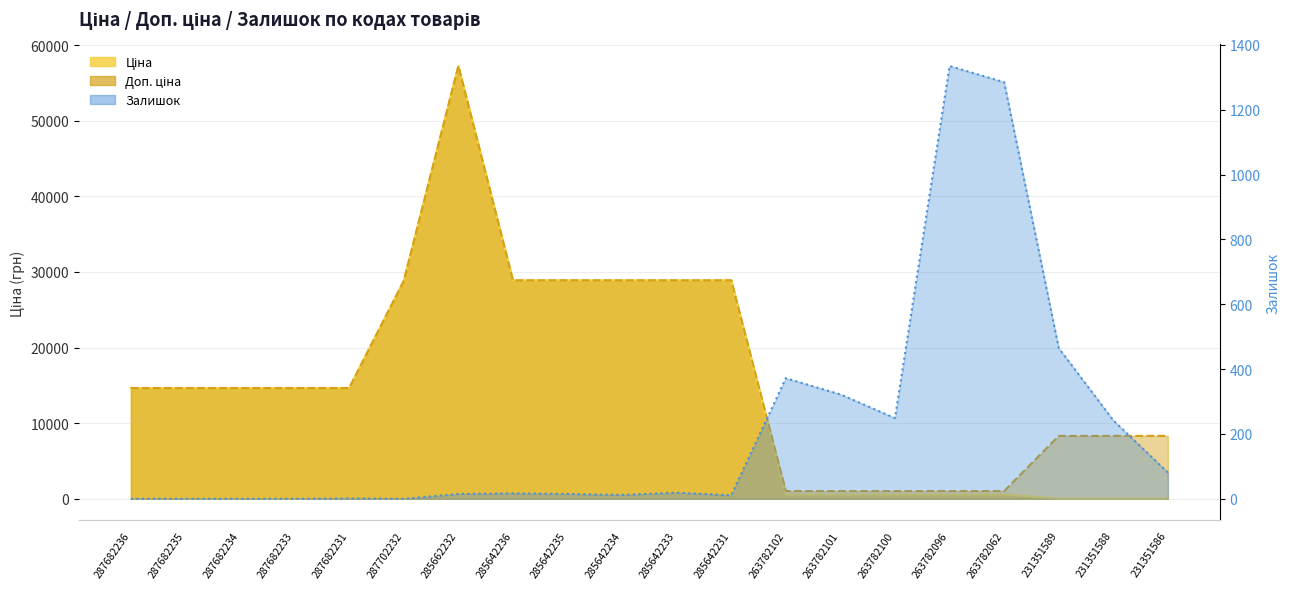

What are all the series names shown in the legend?

Ціна, Доп. ціна, Залишок